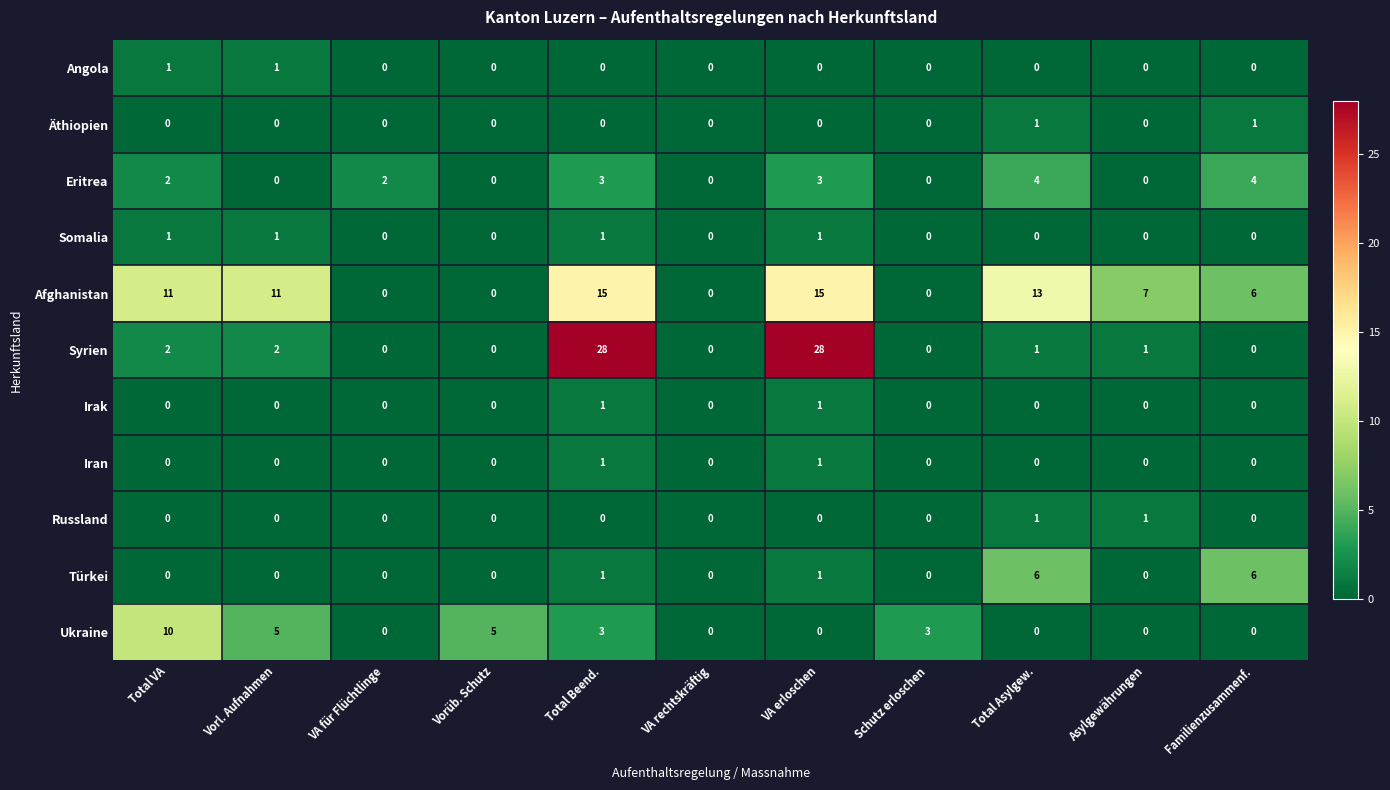

At which category is the sum across all series the highest?

Total Beend.